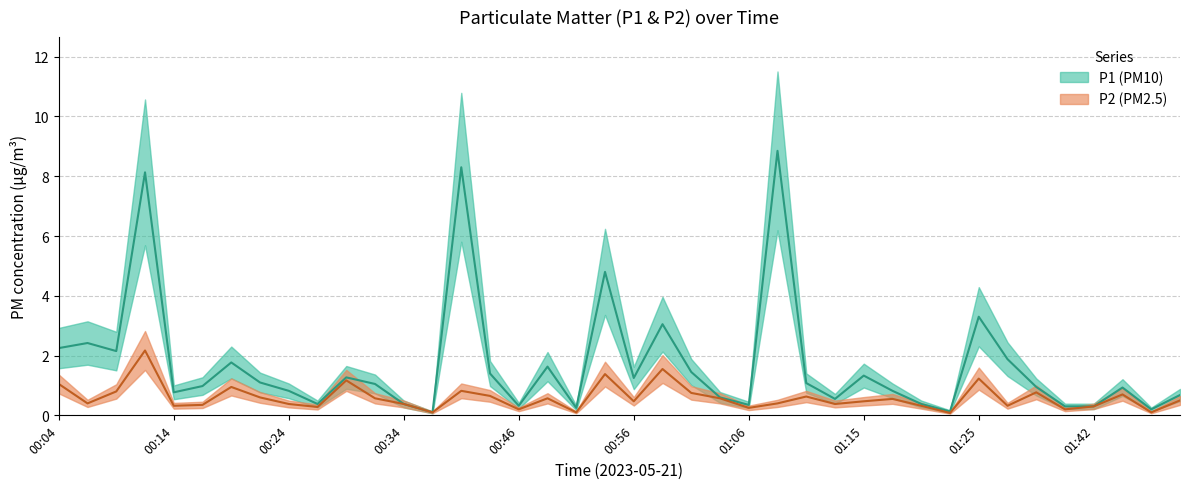

In P1, how many points are lower than both neighbors (excluding endpoints)?

11